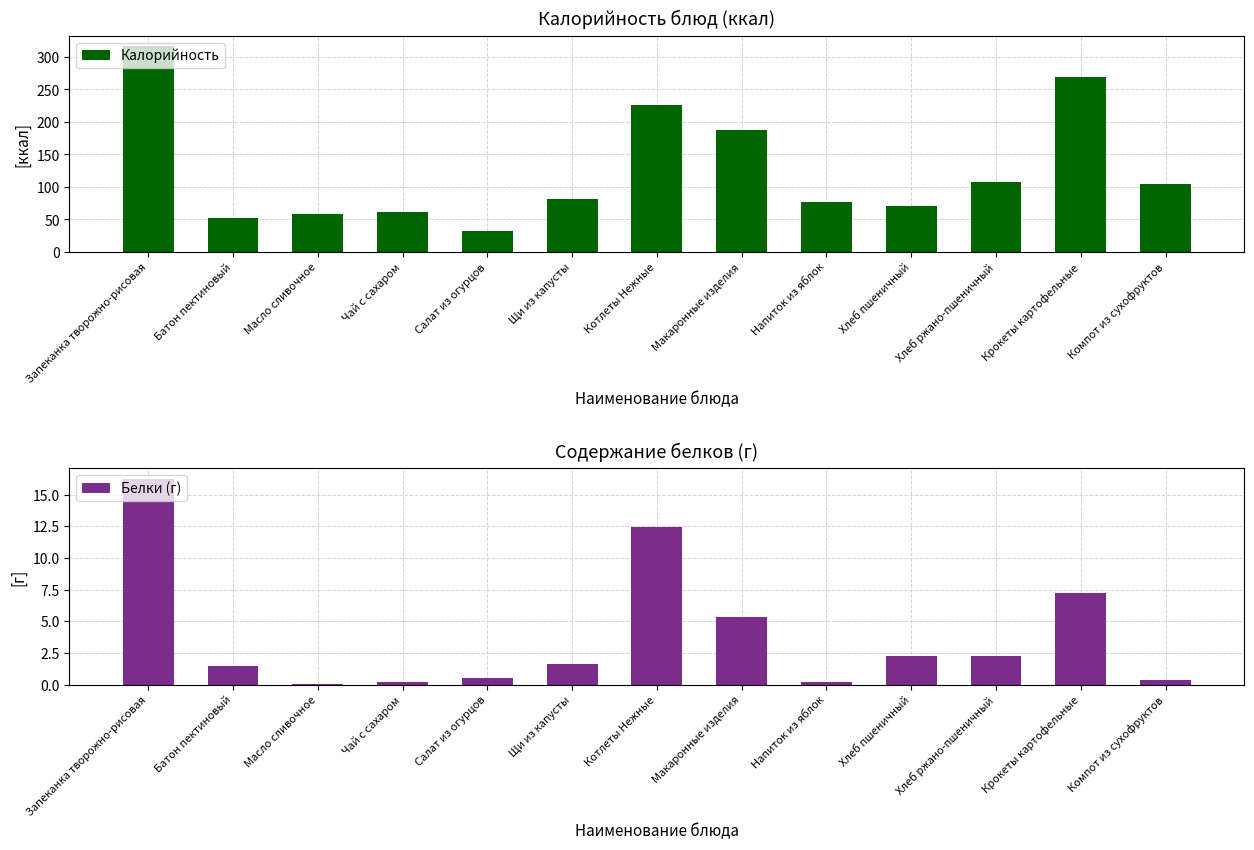

The Калорийность series shows 268.7 at Крокеты картофельные. True or false?

True